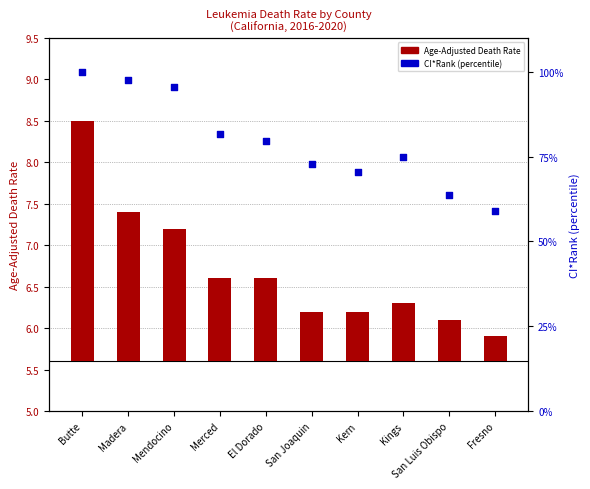

At how many categories does at least one series exceed 88?

3